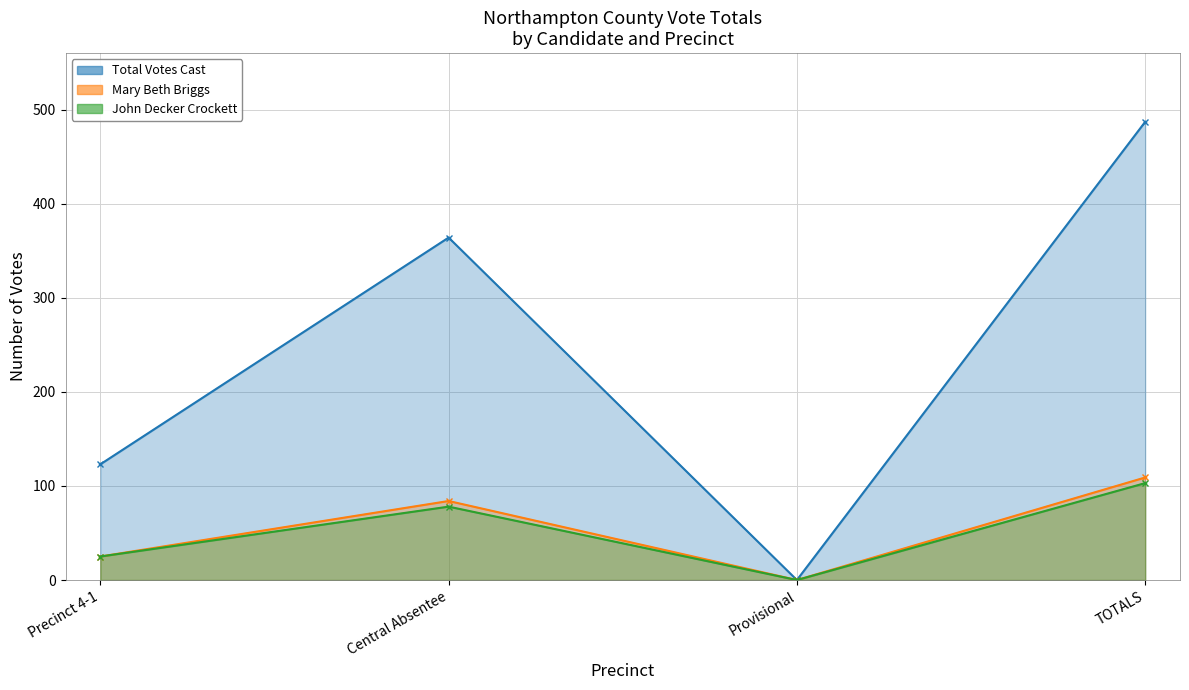

The Eleanor Chenault Gordon series shows -71 at Provisional. True or false?

False